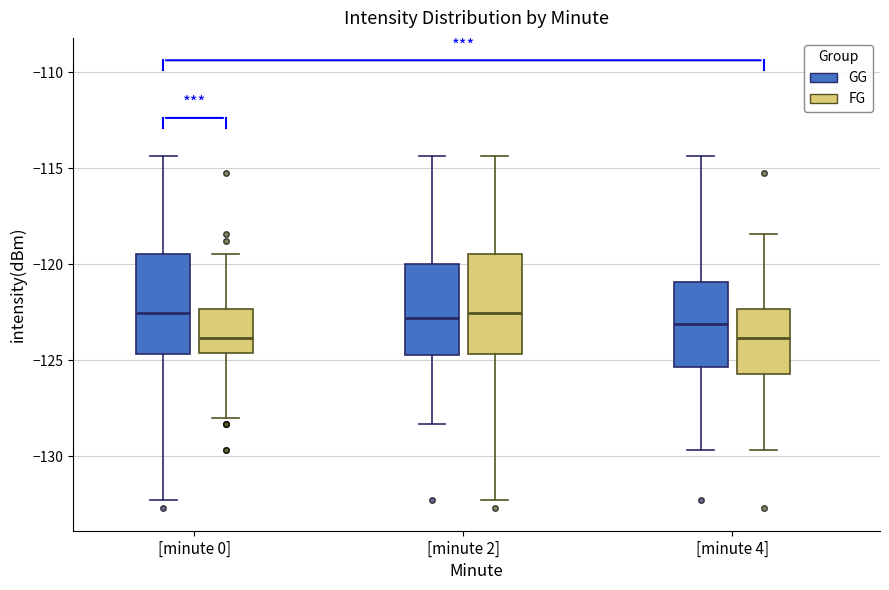

Reading left to right, read every box against the y-axis: the position of its median line, the range the box covers, and the ends of its whiskers. The values are not printed on the chart, so give them approximately, as read against the axis.

[minute 0] (GG): median -122.5, box -124.5 to -119.5, whiskers -132.5 to -114.5
[minute 0] (FG): median -124.0, box -124.5 to -122.5, whiskers -128.0 to -119.5
[minute 2] (GG): median -123.0, box -124.5 to -120.0, whiskers -128.5 to -114.5
[minute 2] (FG): median -122.5, box -124.5 to -119.5, whiskers -132.5 to -114.5
[minute 4] (GG): median -123.0, box -125.5 to -121.0, whiskers -129.5 to -114.5
[minute 4] (FG): median -124.0, box -125.5 to -122.5, whiskers -129.5 to -118.5